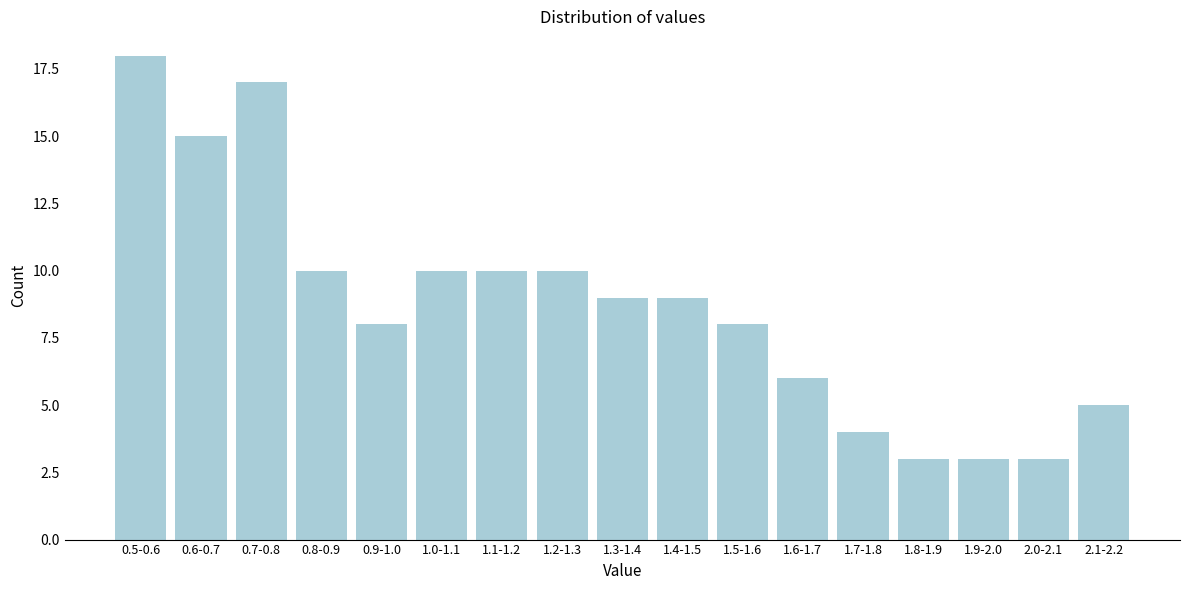

Reading left to right, what are all the values shown in this chart?

0.5-0.6=18	0.6-0.7=15	0.7-0.8=17	0.8-0.9=10	0.9-1.0=8	1.0-1.1=10	1.1-1.2=10	1.2-1.3=10	1.3-1.4=9	1.4-1.5=9	1.5-1.6=8	1.6-1.7=6	1.7-1.8=4	1.8-1.9=3	1.9-2.0=3	2.0-2.1=3	2.1-2.2=5